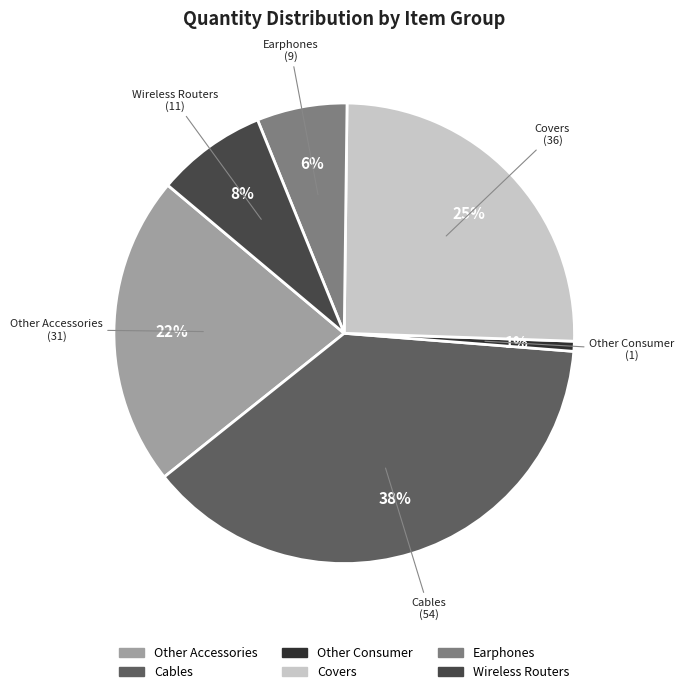

To the nearest percent, what is the difference between the largest and smallest slice percentages?

37%